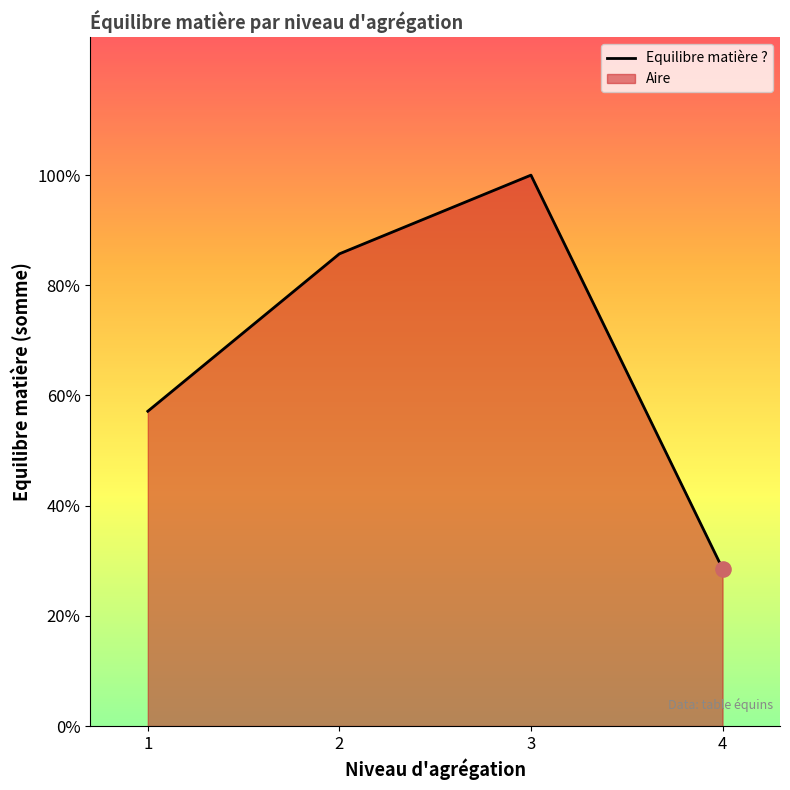

Does the chart have visible grid lines?

No